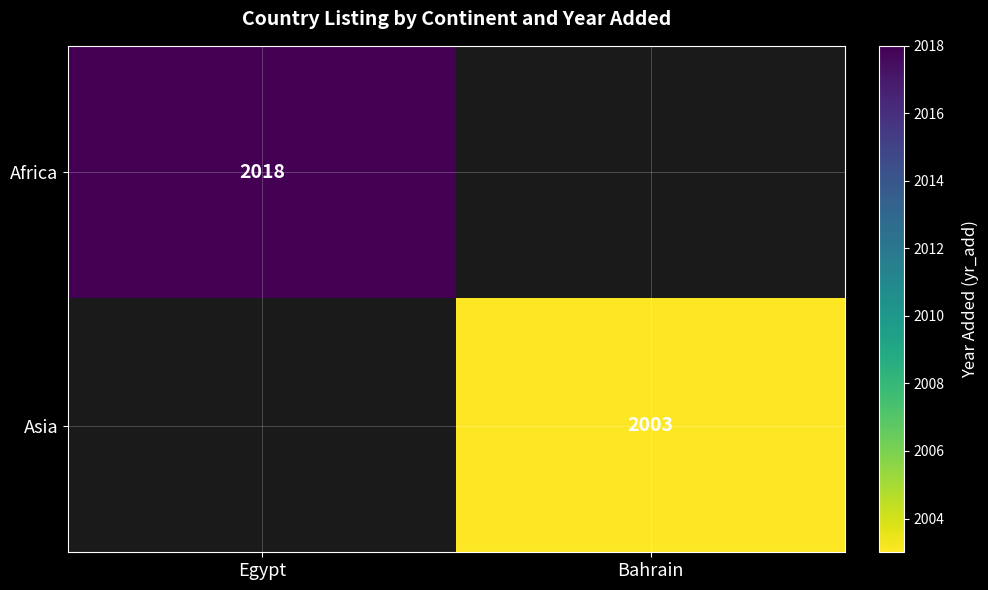

Which has a higher value, Bahrain or Egypt?

Egypt